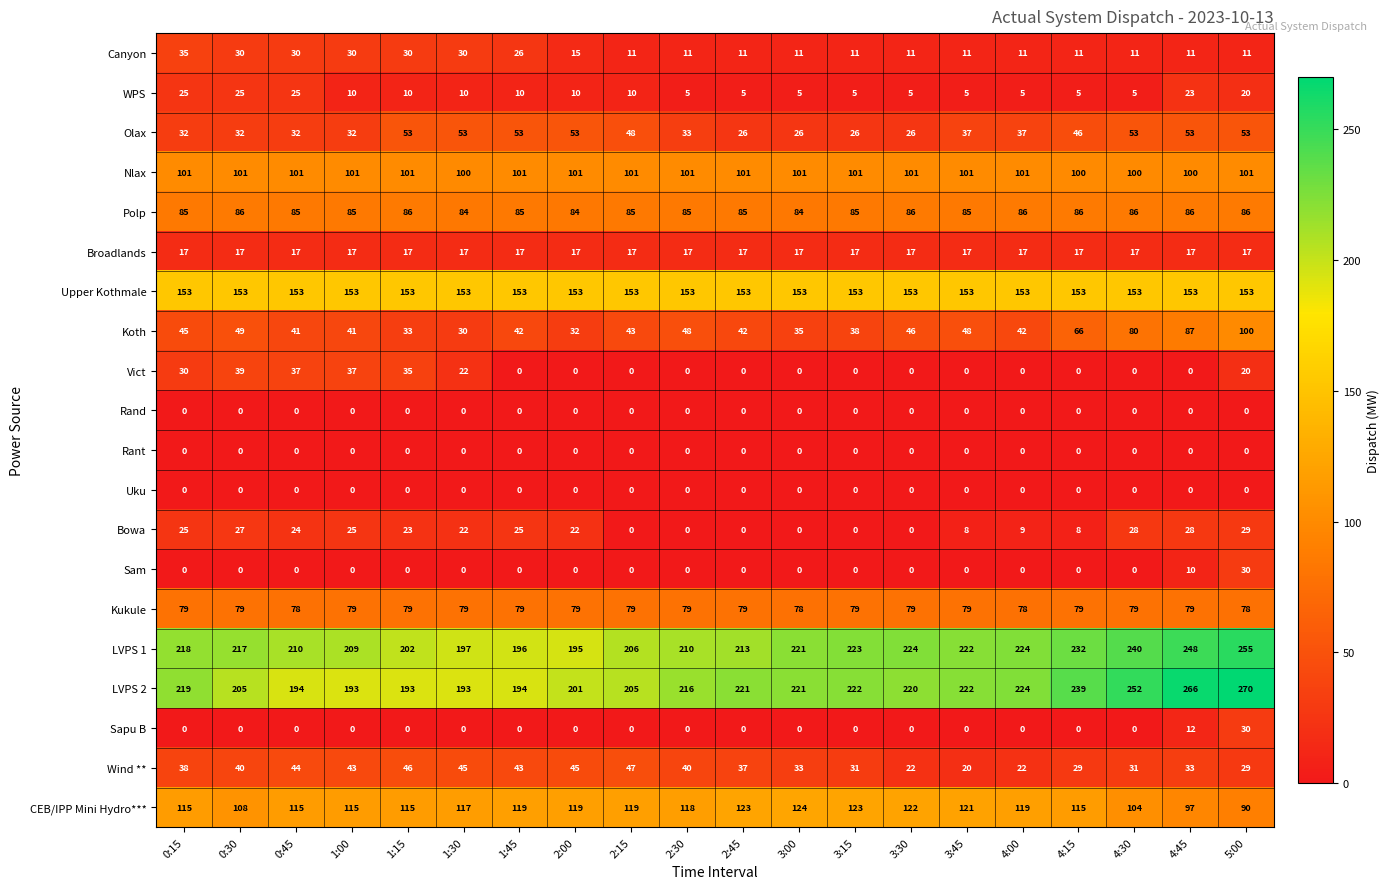

How many Polp values are between 85 and 86?

17